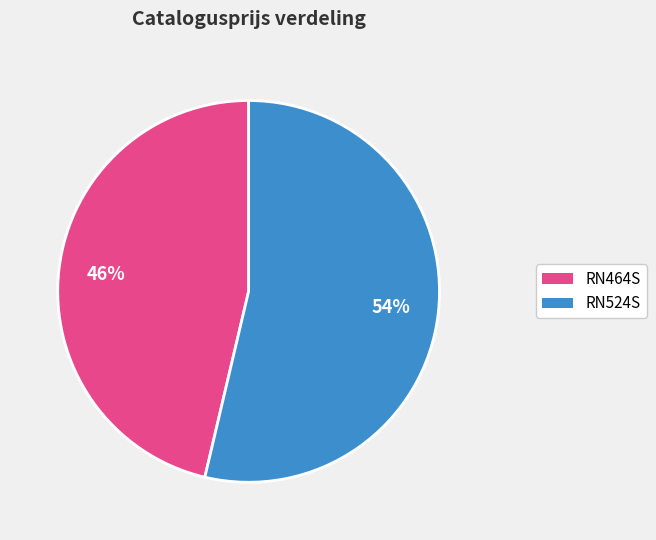

Combined, do RN524S and RN464S account for over 50%?

Yes